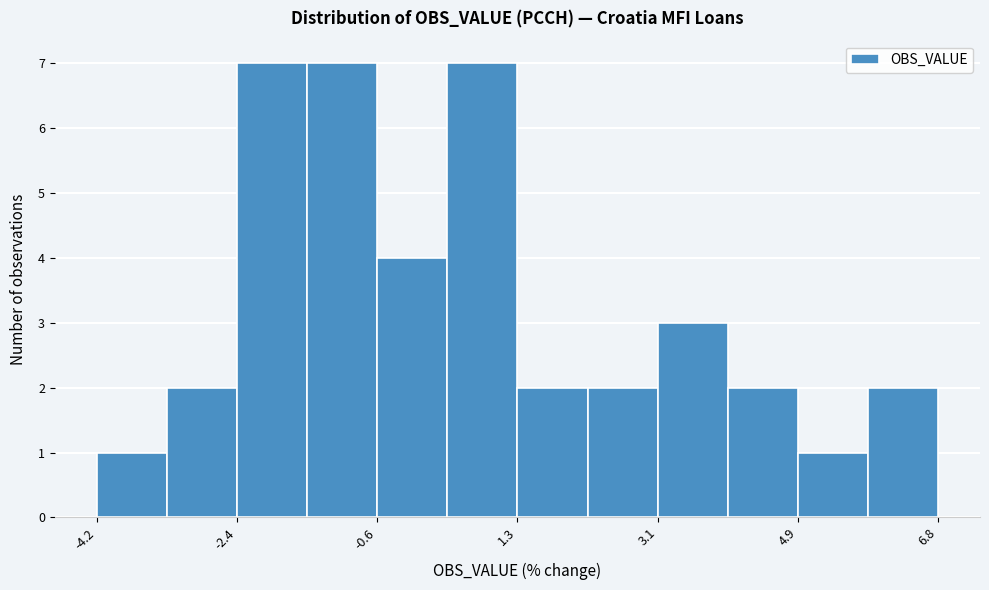

Reading left to right, list every bar in this chart as the range it spans on the x-axis followed by its height. Neither the bar edges nor the heights are printed on the chart, so give them approximately, as read against the axes.

-4.2 to -3.4: 1
-3.4 to -2.4: 2
-2.4 to -1.4: 7
-1.4 to -0.6: 7
-0.6 to 0.4: 4
0.4 to 1.2: 7
1.2 to 2.2: 2
2.2 to 3.2: 2
3.2 to 4.0: 3
4.0 to 5.0: 2
5.0 to 5.8: 1
5.8 to 6.8: 2